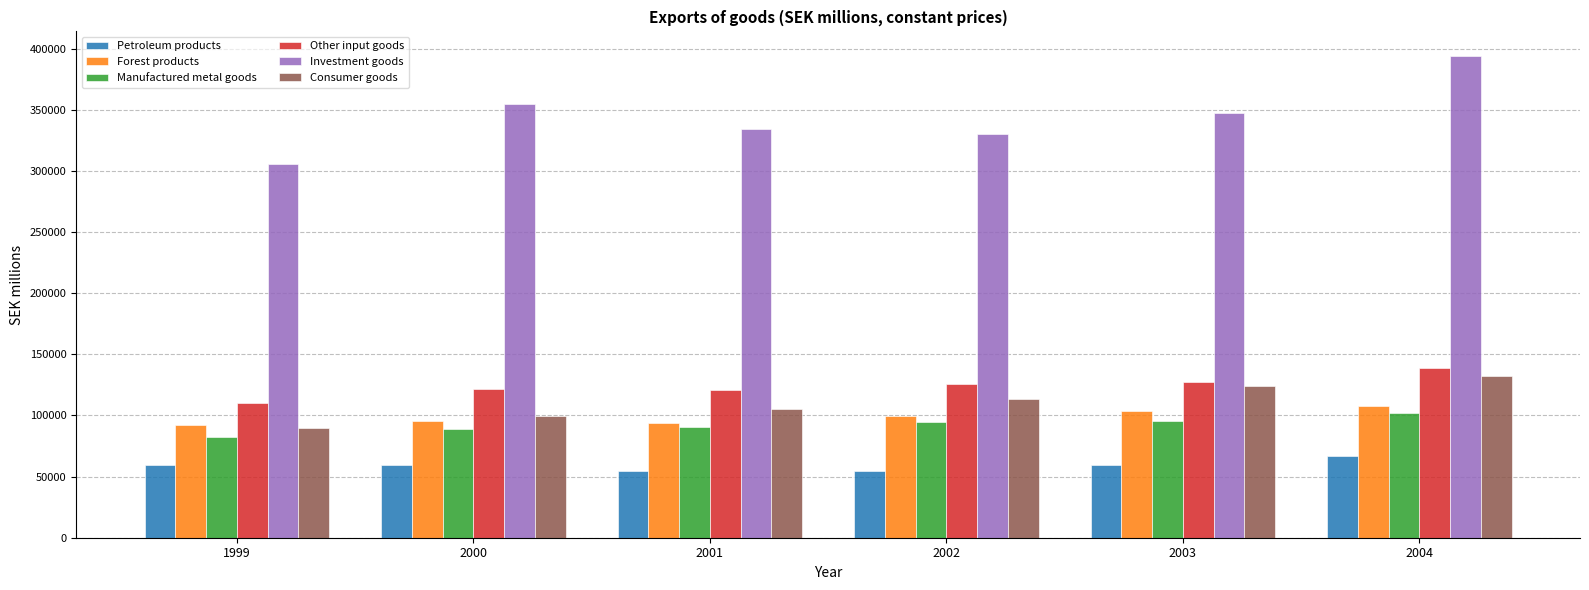

What is the difference between the maximum and second lowest values in the Investment goods series?

64366.1